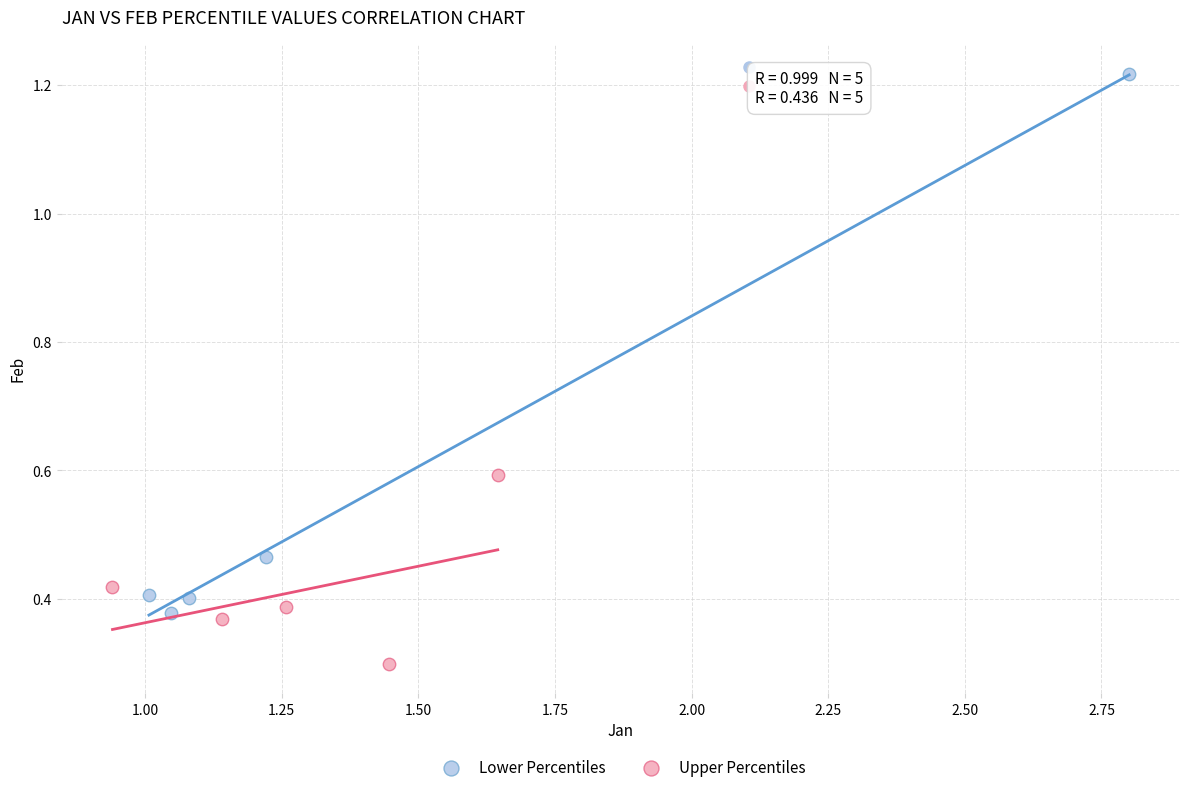

Which series contains the lowest Y value?

Upper Percentiles